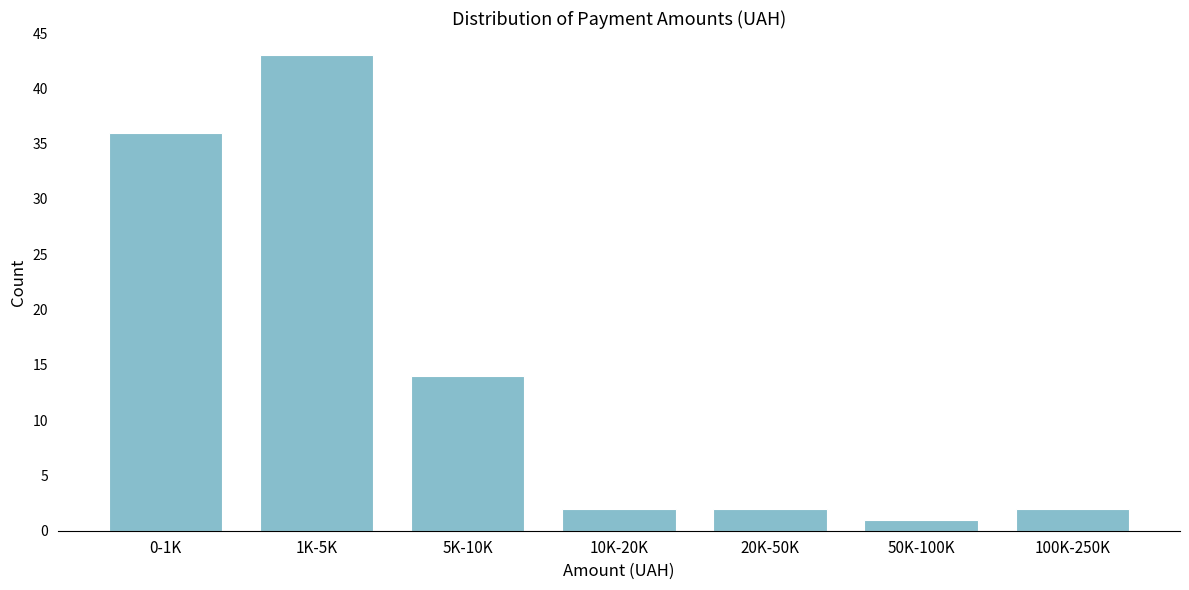

Reading right to left, what are all the values shown in this chart?

2	1	2	2	14	43	36